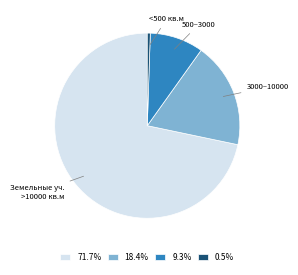

Combined, do 71.7% and 0.5% account for over 50%?

Yes